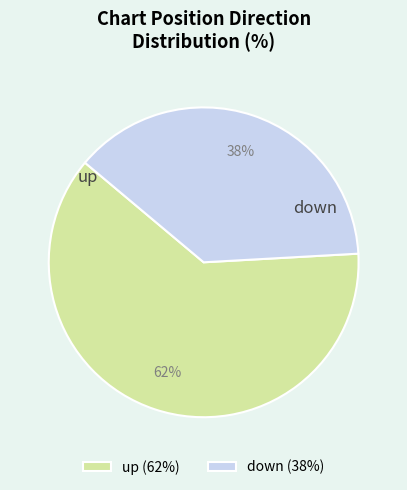

How many slices are in this pie chart?

2